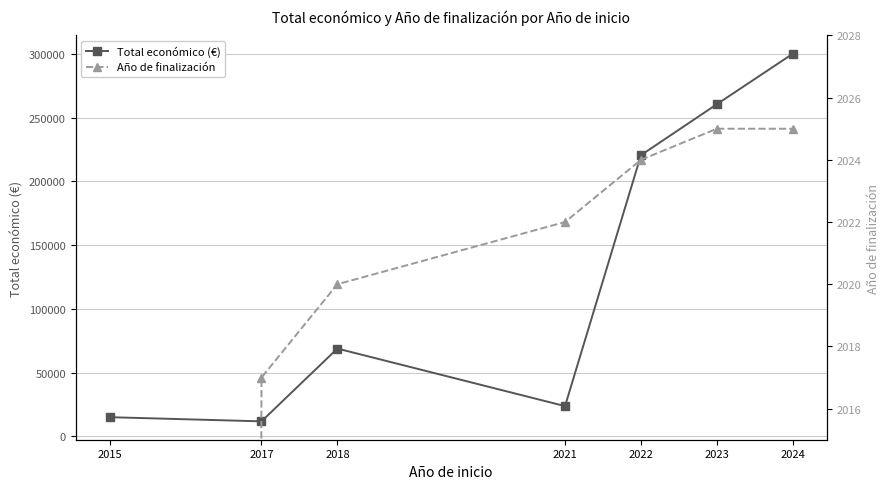

Which label corresponds to the smallest value in the chart?

2015